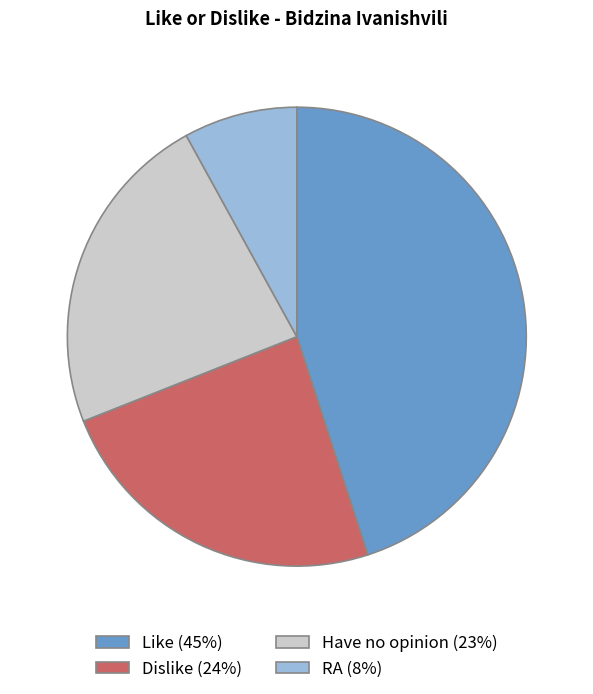

Is it true that Like is 45% of the pie?

True